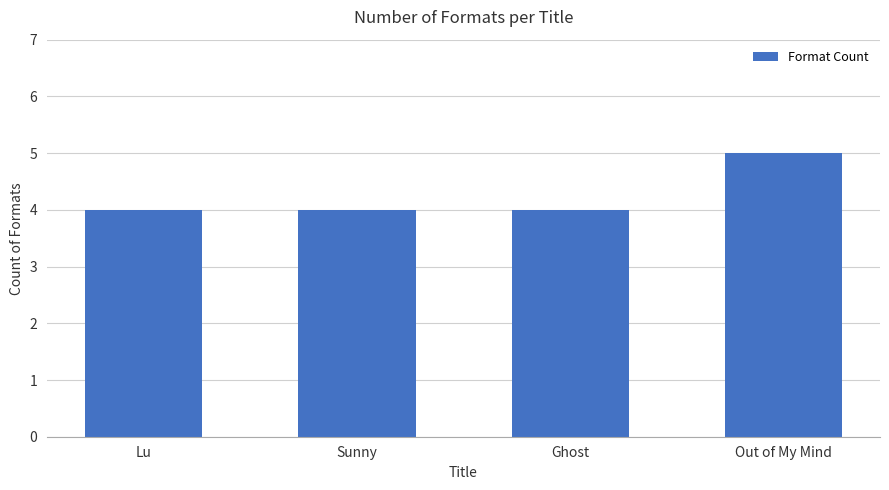

Are the bars grouped side by side (vs. stacked)?

No